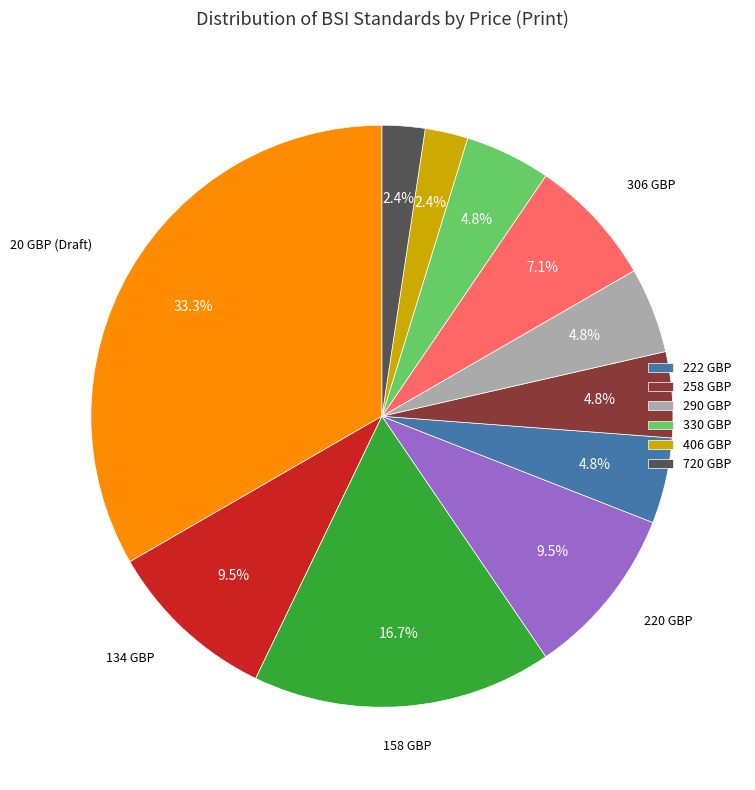

To the nearest percent, what is the difference between the largest and smallest slice percentages?

31%